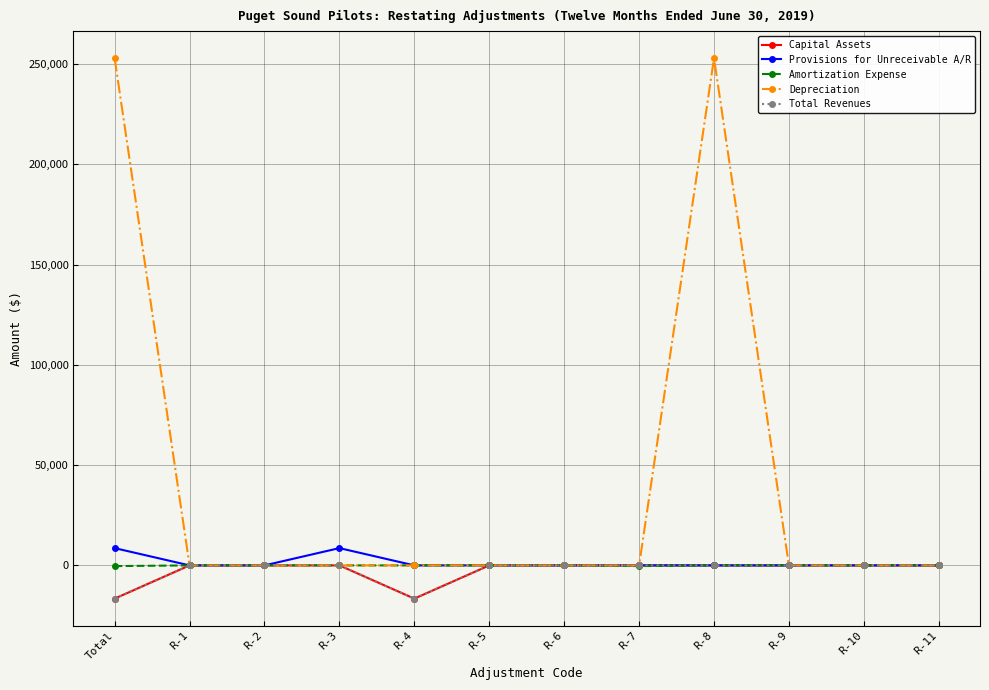

Is this an area chart (filled region under the line)?

No